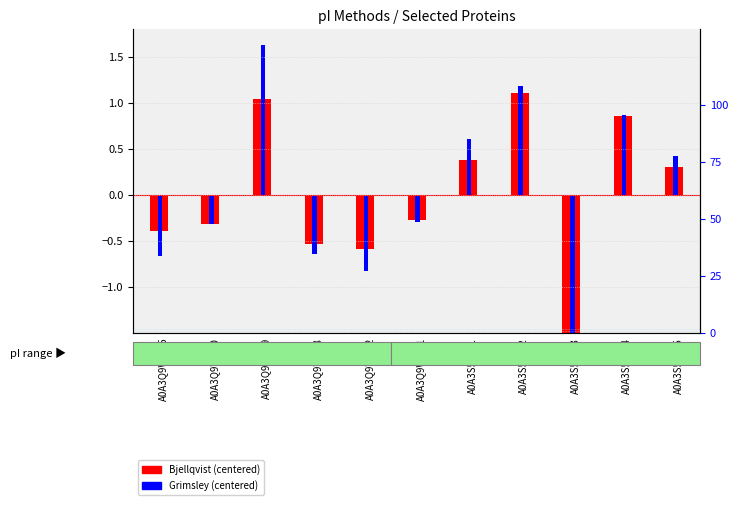

Is the value of Grimsley (centered) at A0A3S5IBH3 greater than the value of Bjellqvist (centered) at A0A3Q9WSD0?

No